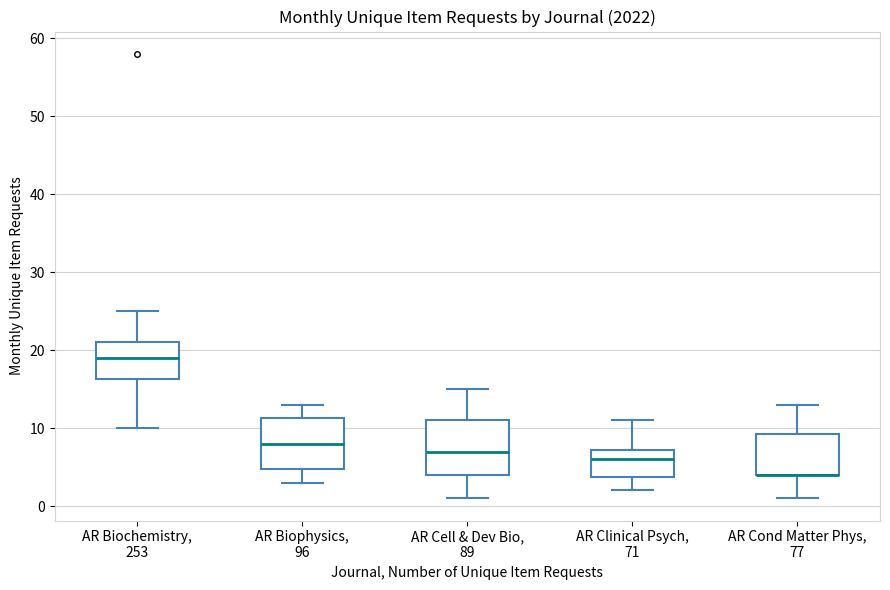

Reading left to right, read every box against the y-axis: the position of its median line, the range the box covers, and the ends of its whiskers. The values are not printed on the chart, so give them approximately, as read against the axis.

AR Biochemistry, 253: median 19, box 16 to 21, whiskers 10 to 25
AR Biophysics, 96: median 8, box 5 to 11, whiskers 3 to 13
AR Cell & Dev Bio, 89: median 7, box 4 to 11, whiskers 1 to 15
AR Clinical Psych, 71: median 6, box 4 to 7, whiskers 2 to 11
AR Cond Matter Phys, 77: median 4 (drawn on the box's lower edge), box 4 to 9, whiskers 1 to 13